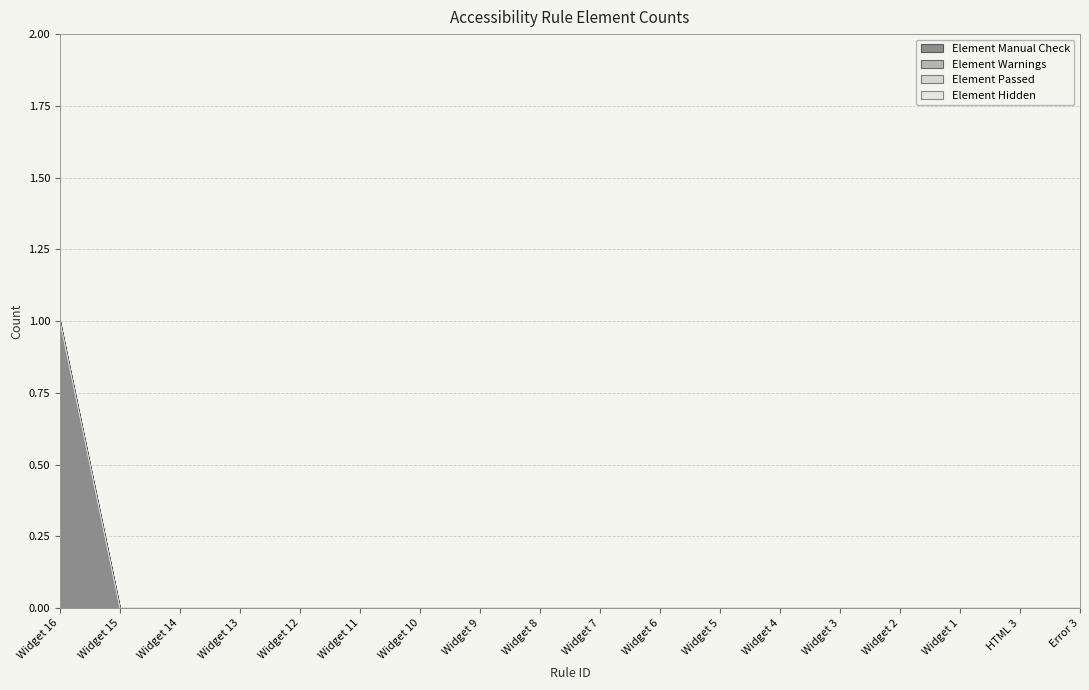

How many distinct data groups are displayed?

4